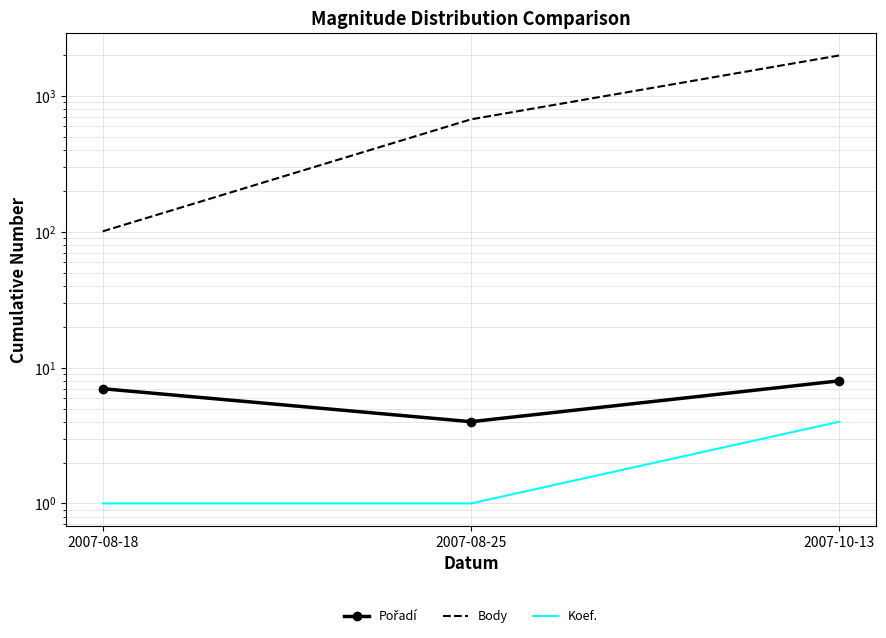

True or false: Koef. has a value of 4 at 2007-10-13.

True